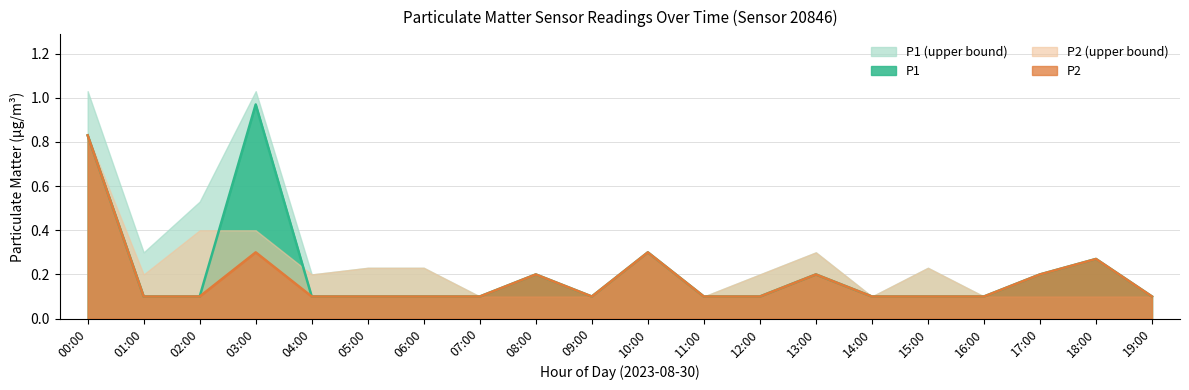

What is the label of the 6th point from the right?

14:00